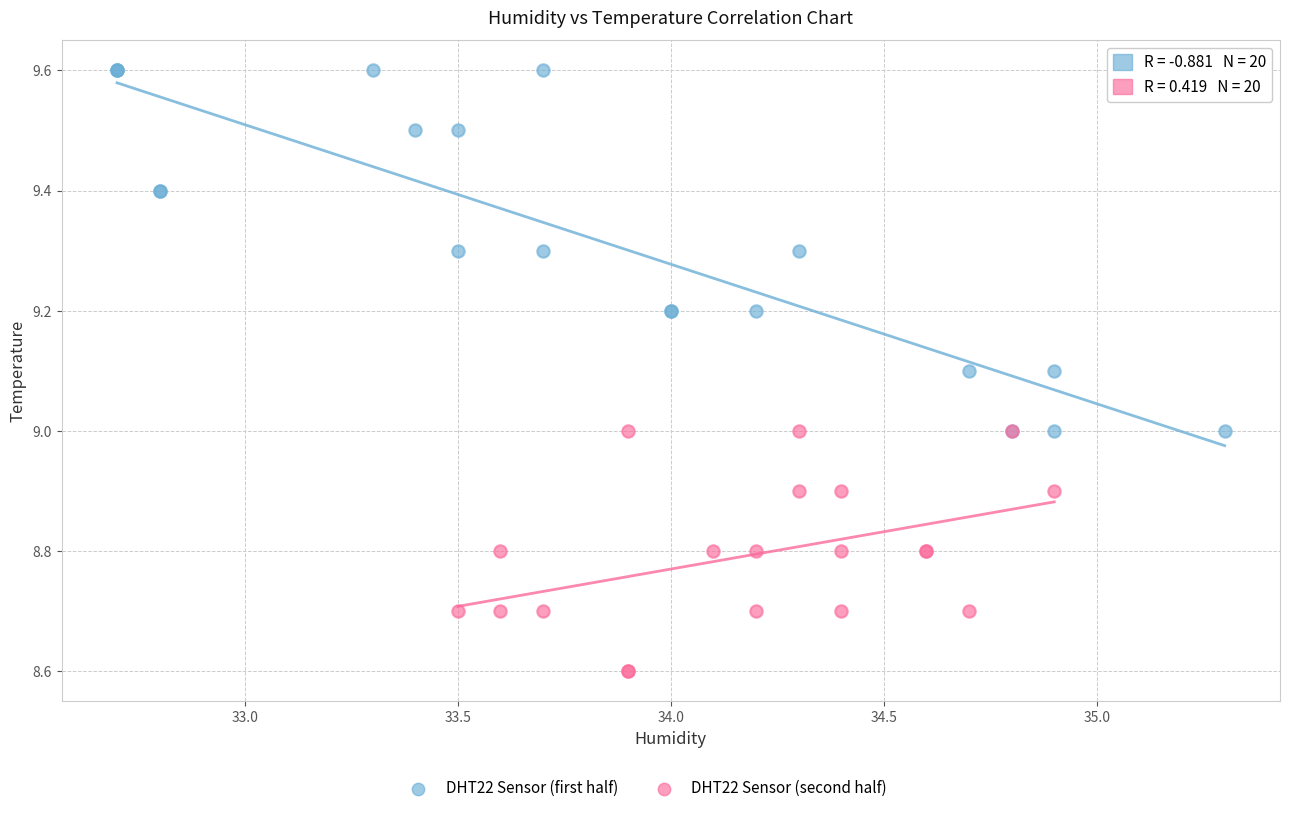

Which series contains the lowest Y value?

DHT22 Sensor (second half)